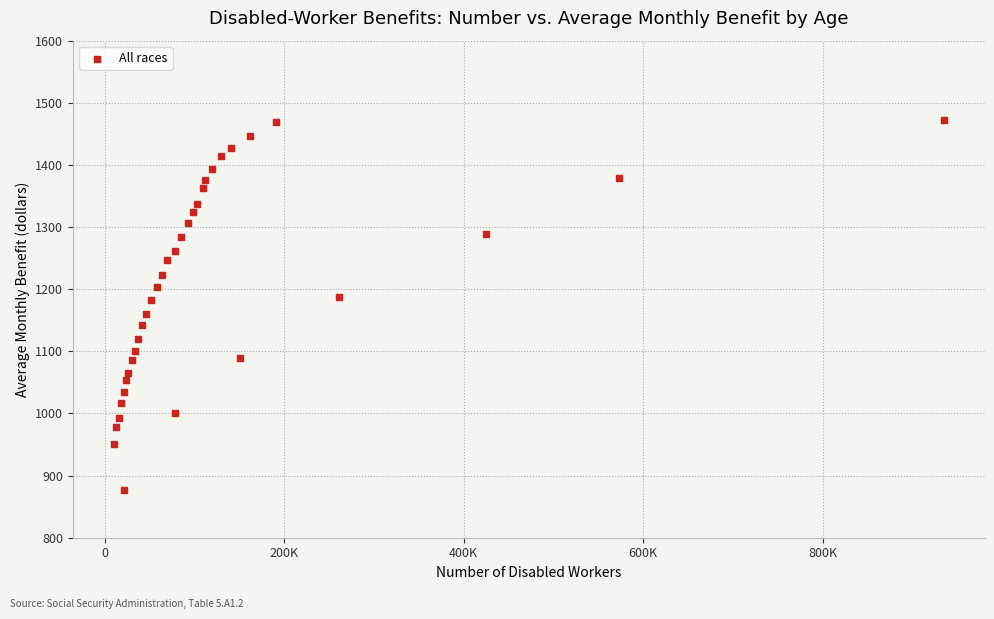

What is the range of Y values (max minus min)?

596.5